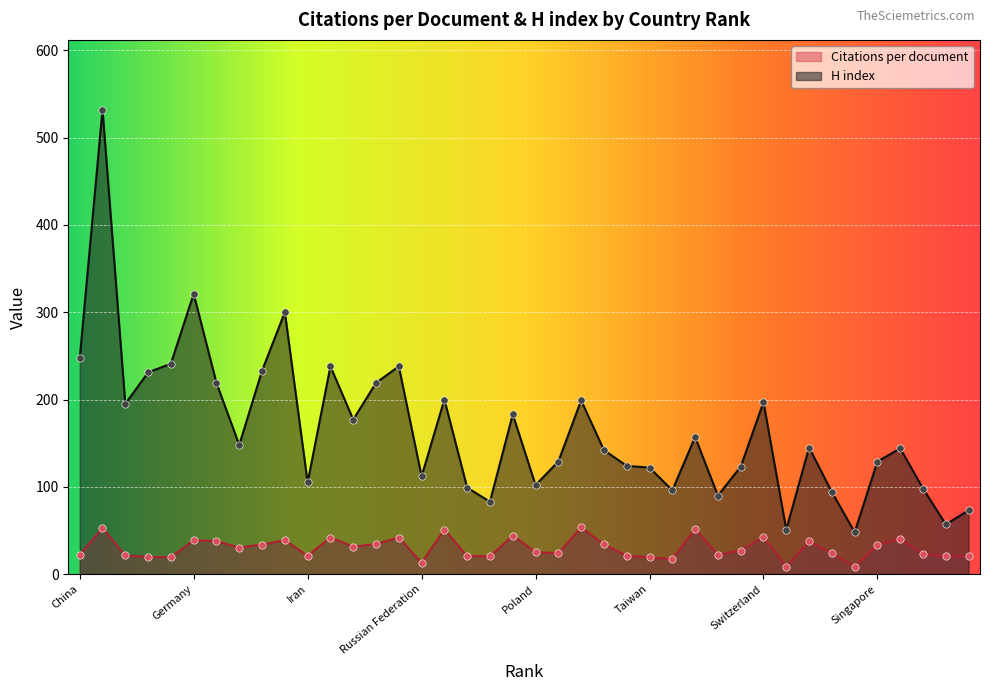

Which series has the widest spread of Y values?

H index